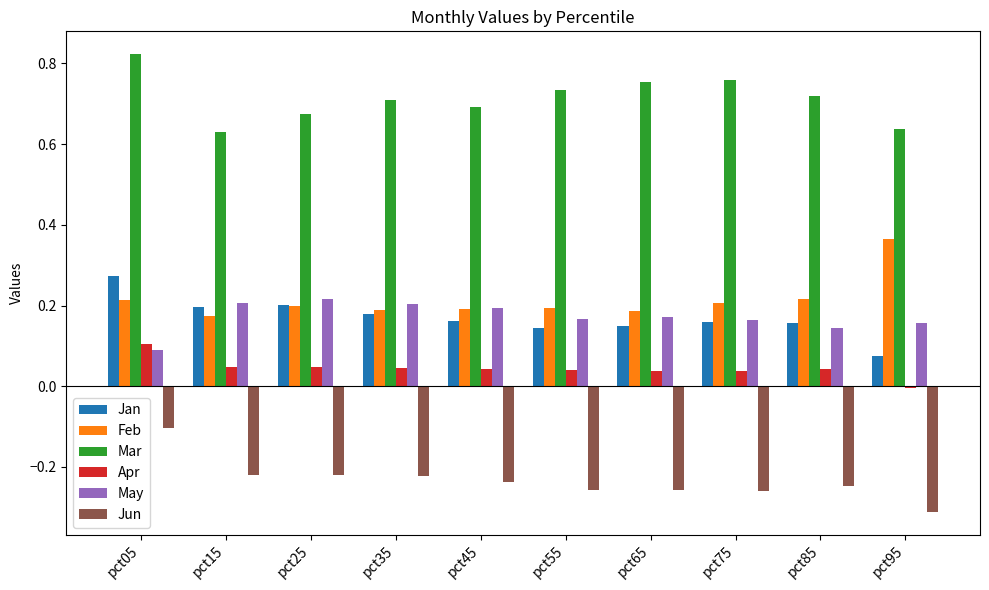

How many bars are there in total?

60